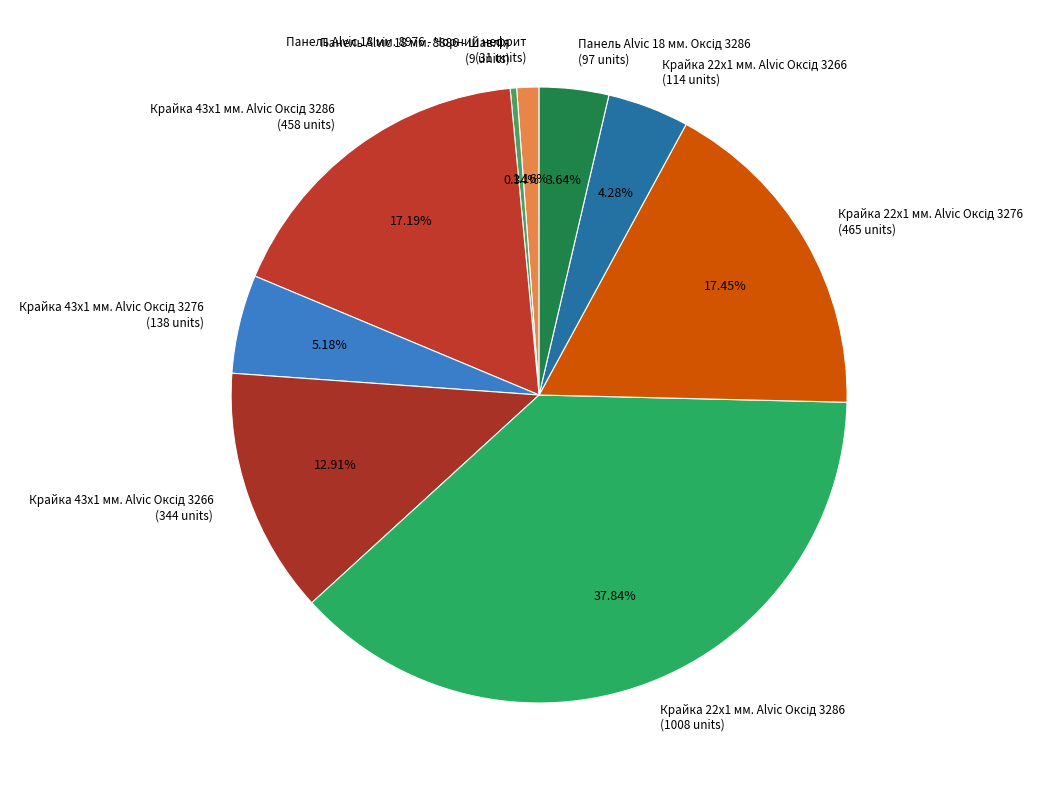

Is there any slice that represents more than half of the pie?

No